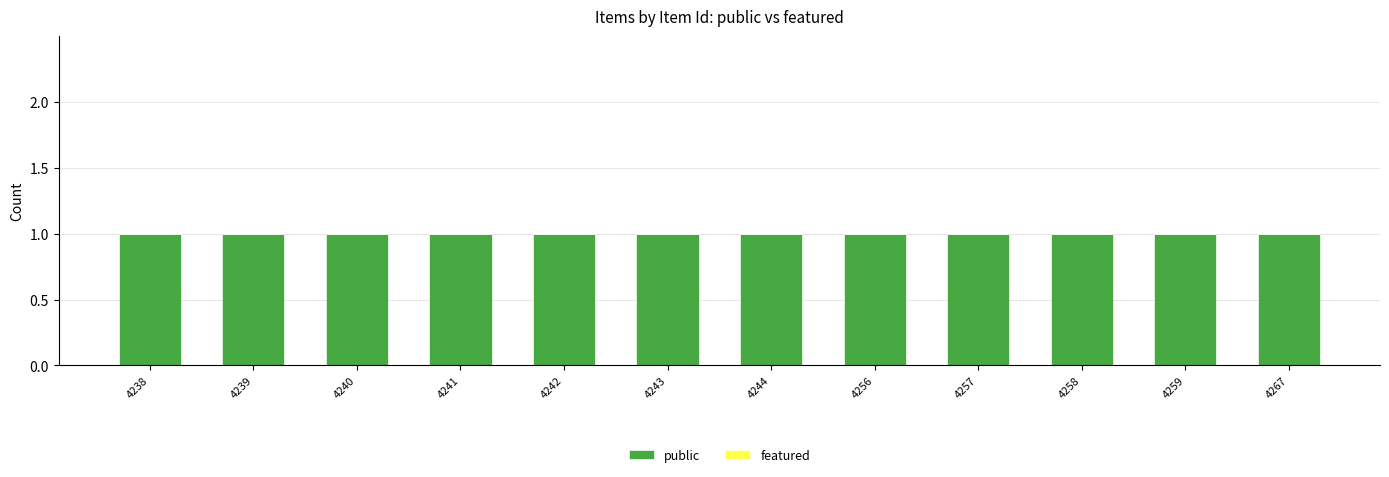

Where is featured nearest to the value 0?

4238